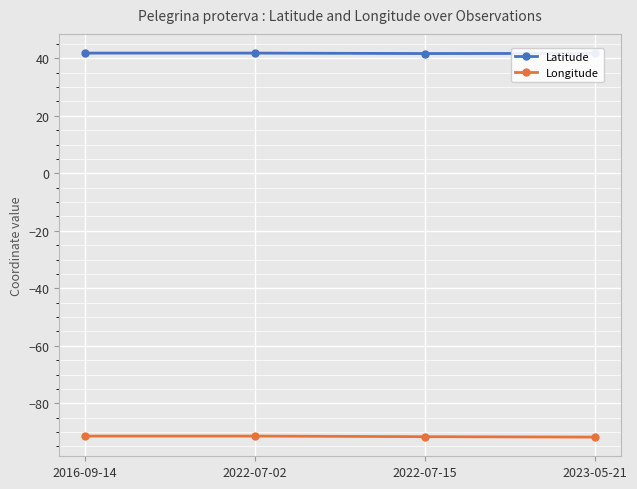

What position from the left is 2023-05-21?

4